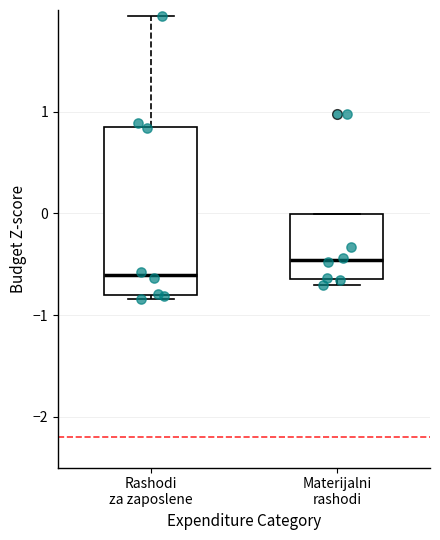

Which box is the tallest, from its lower edge to its upper edge?

Rashodi za zaposlene